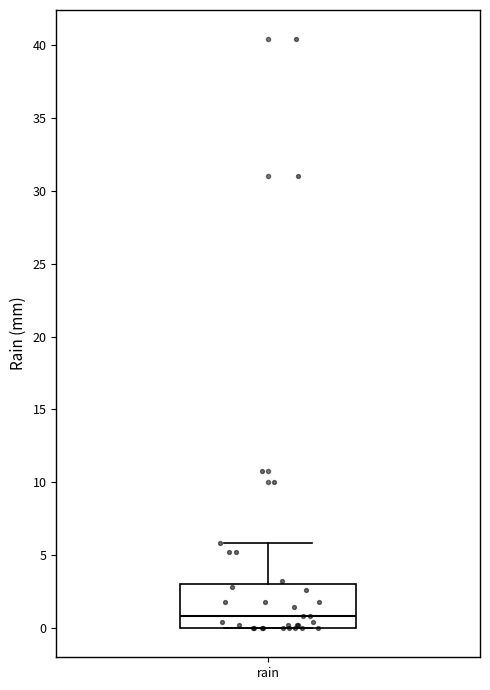

Where does the median line of the box for rain sit on the y-axis? The values are not printed on the chart, so give them approximately, as read against the axis.

1